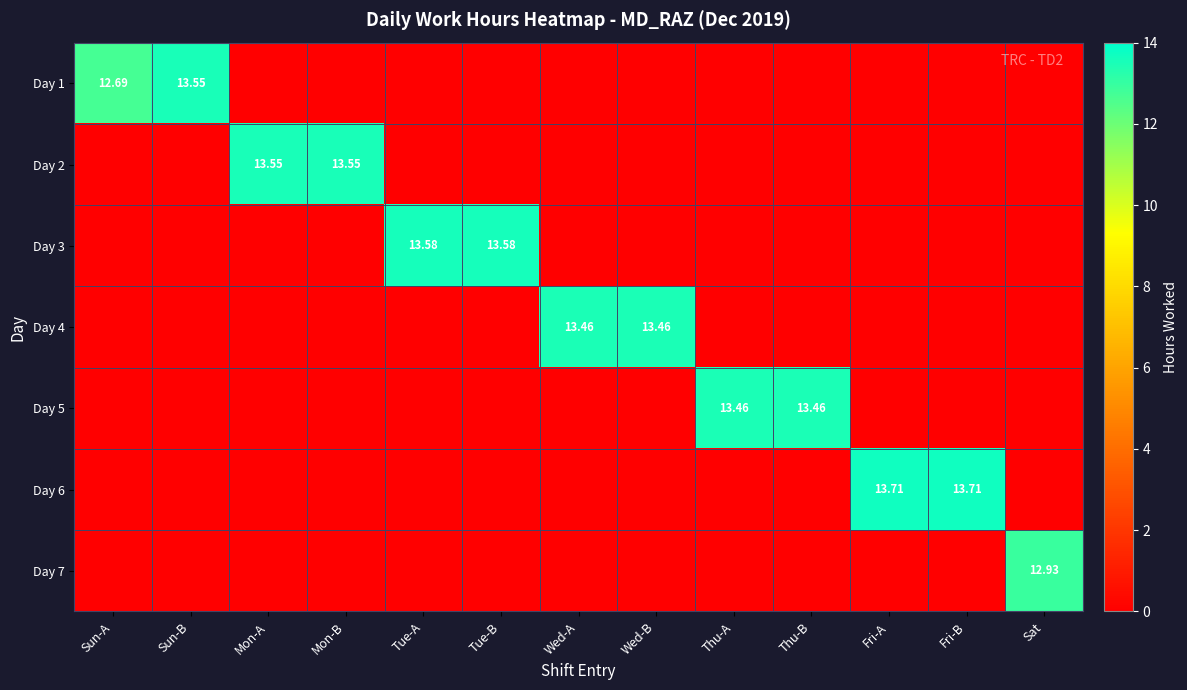

What is the greatest value displayed?

13.7